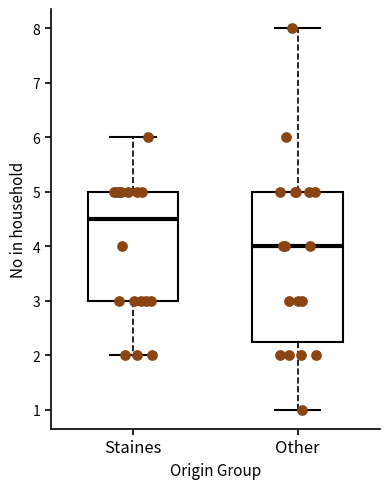

Which box's median line is the highest?

Staines